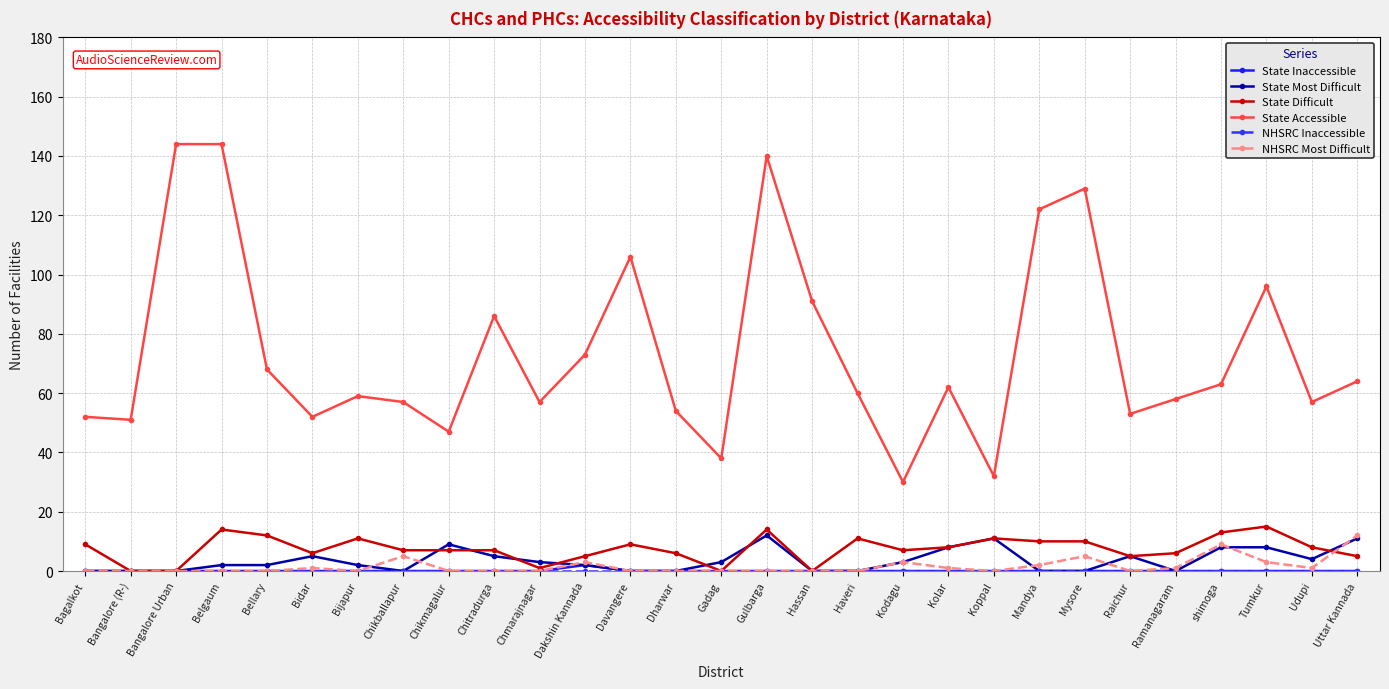

What is the total value across all series at Uttar Kannada?

92